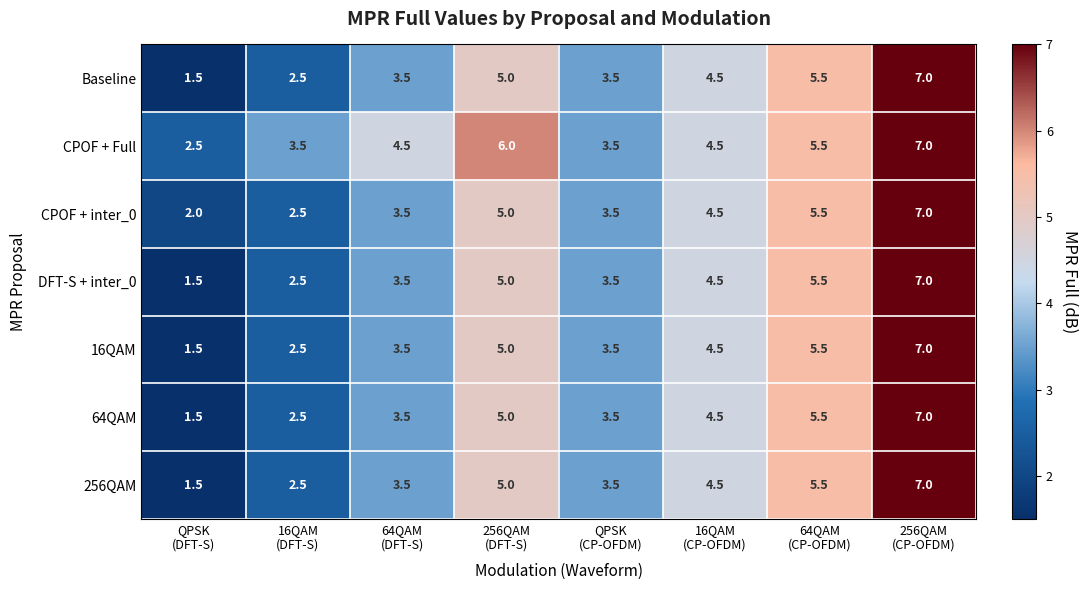

Which series has the largest total across all categories?

CPOF + Full